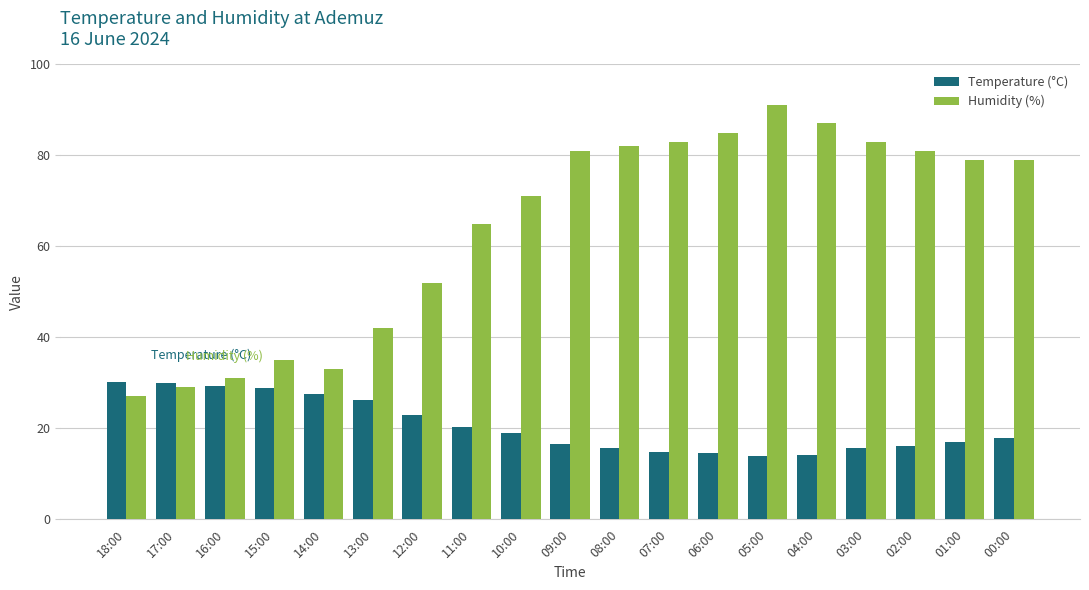

How many groups of bars are there?

19